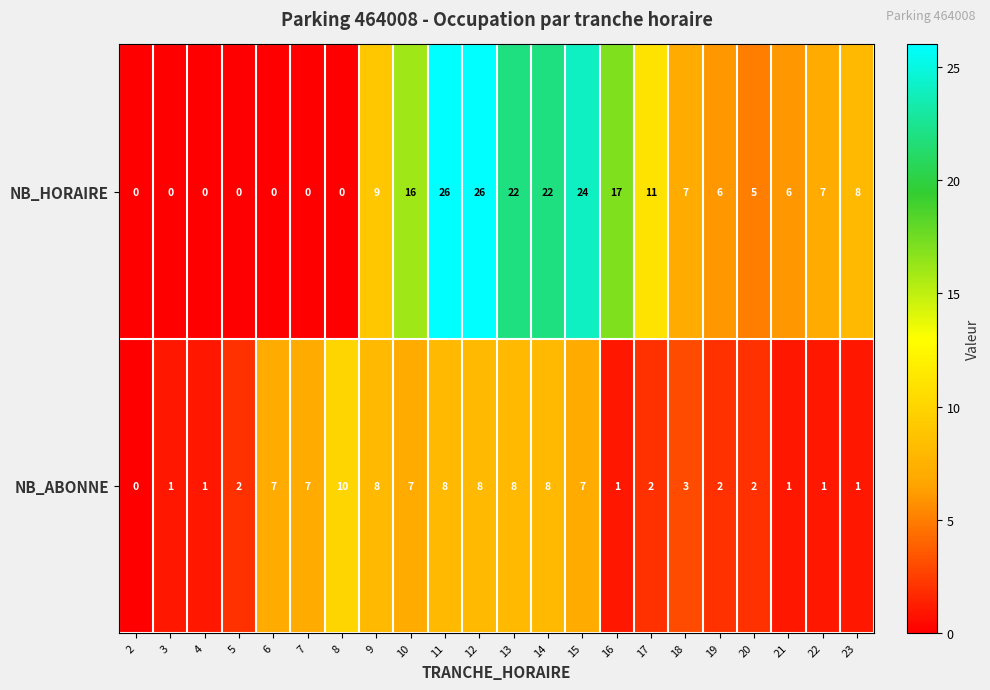

Where is NB_HORAIRE nearest to the value 13?

17